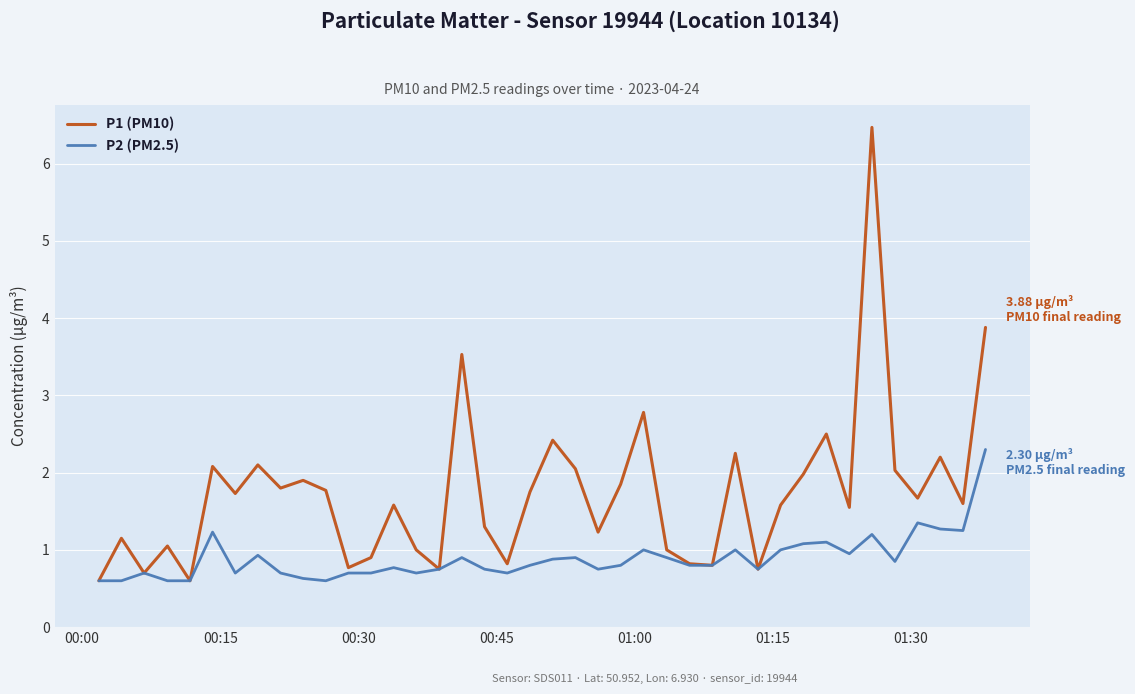

Which series has the largest range (max minus min)?

P1 (PM10)